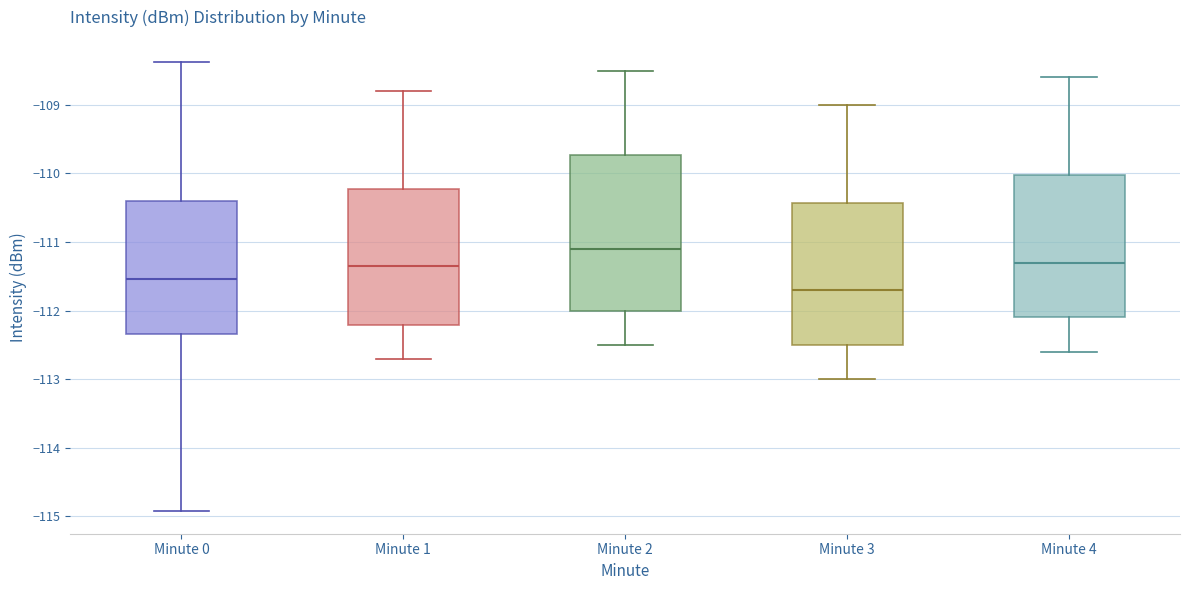

Where is the upper edge of the box for Minute 1 on the y-axis? The values are not printed on the chart, so give them approximately, as read against the axis.

-110.2